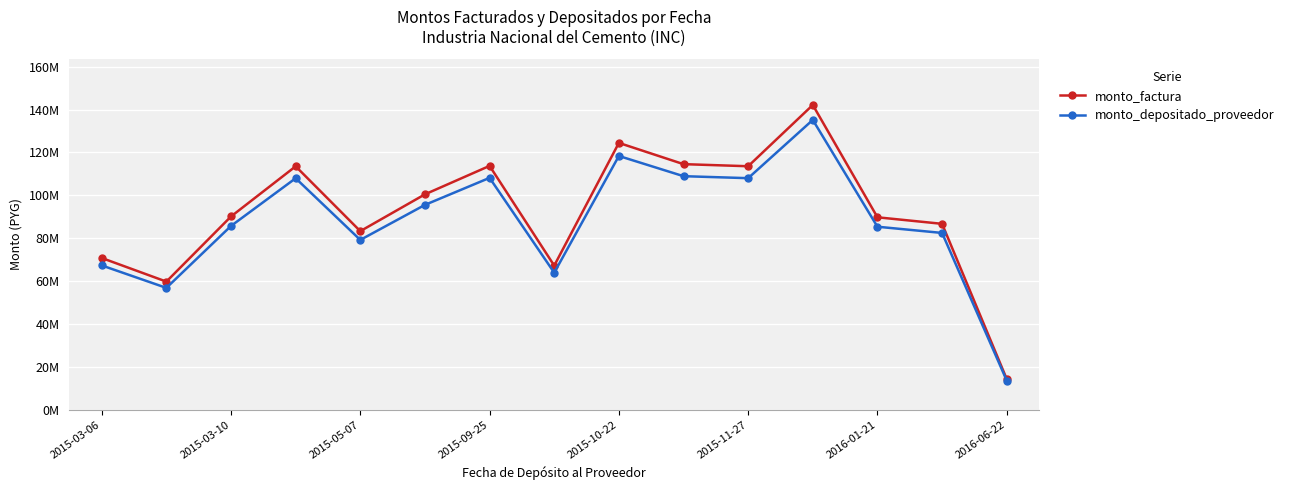

True or false: monto_factura and monto_depositado_proveedor cross at least once.

False